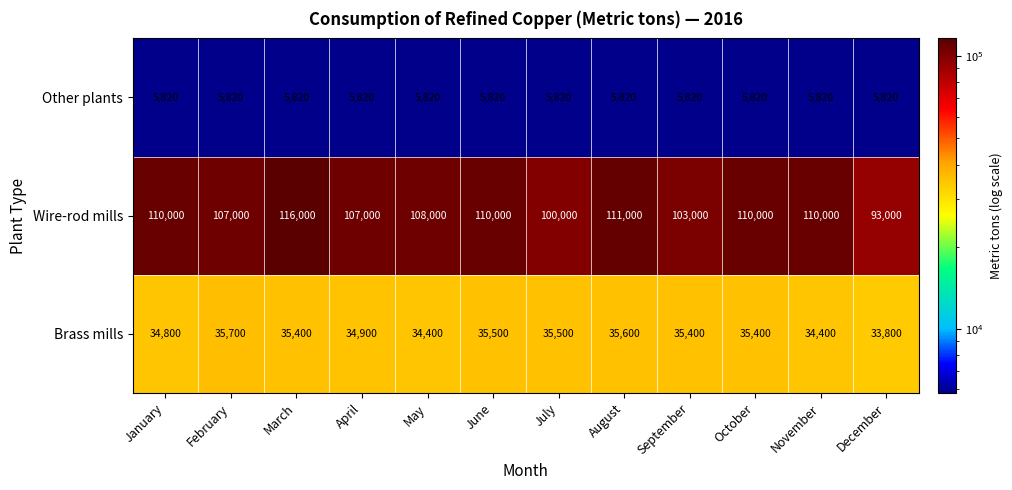

What is the minimum value for Other plants?

5820